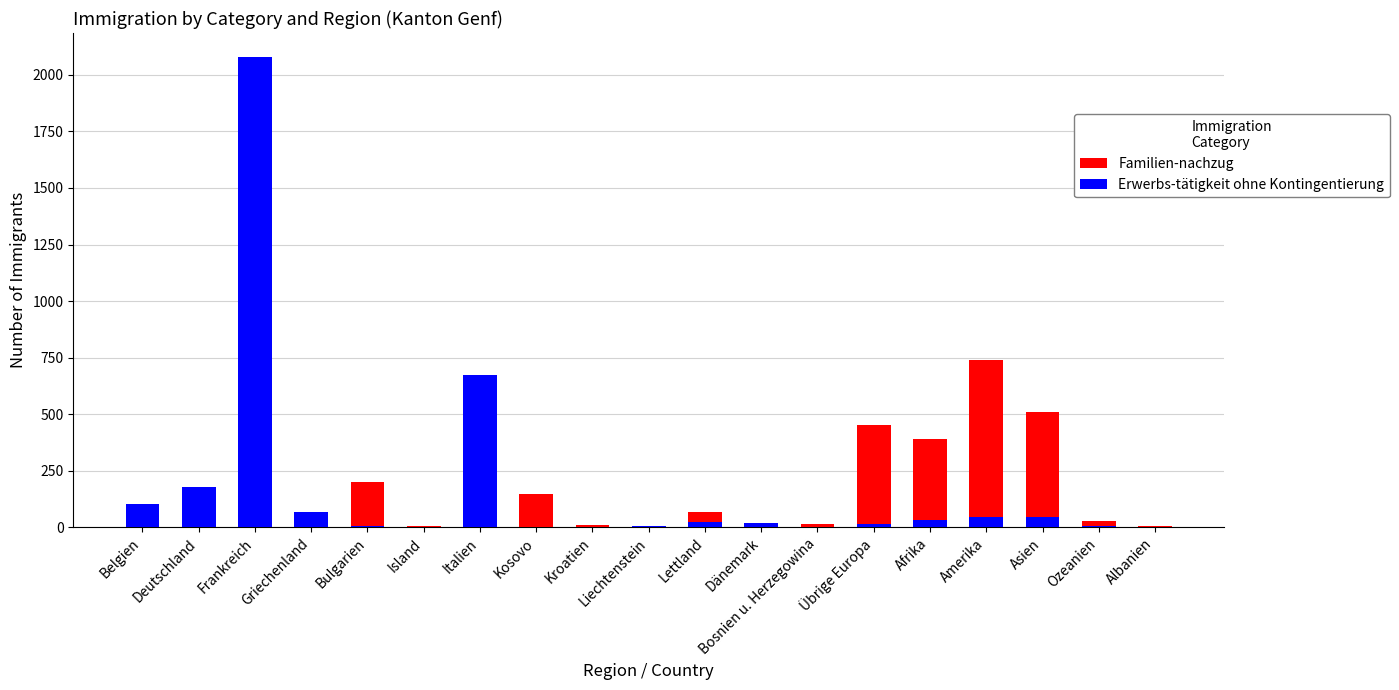

What are all the series names shown in the legend?

Familien-nachzug, Erwerbs-tätigkeit ohne Kontingentierung